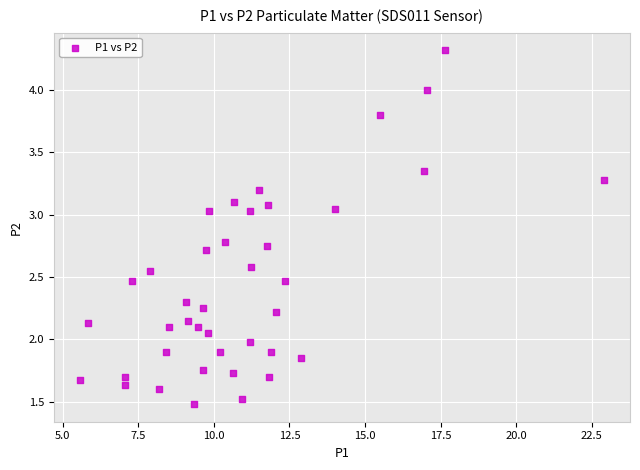

What is the range of X values (max minus min)?

17.3